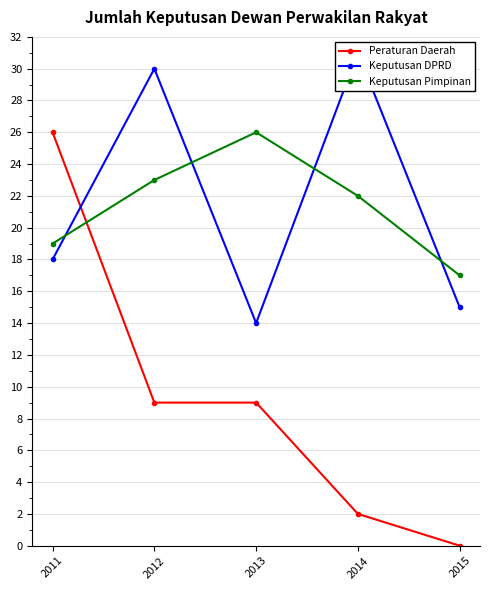

At how many categories does at least one series exceed 20?

4